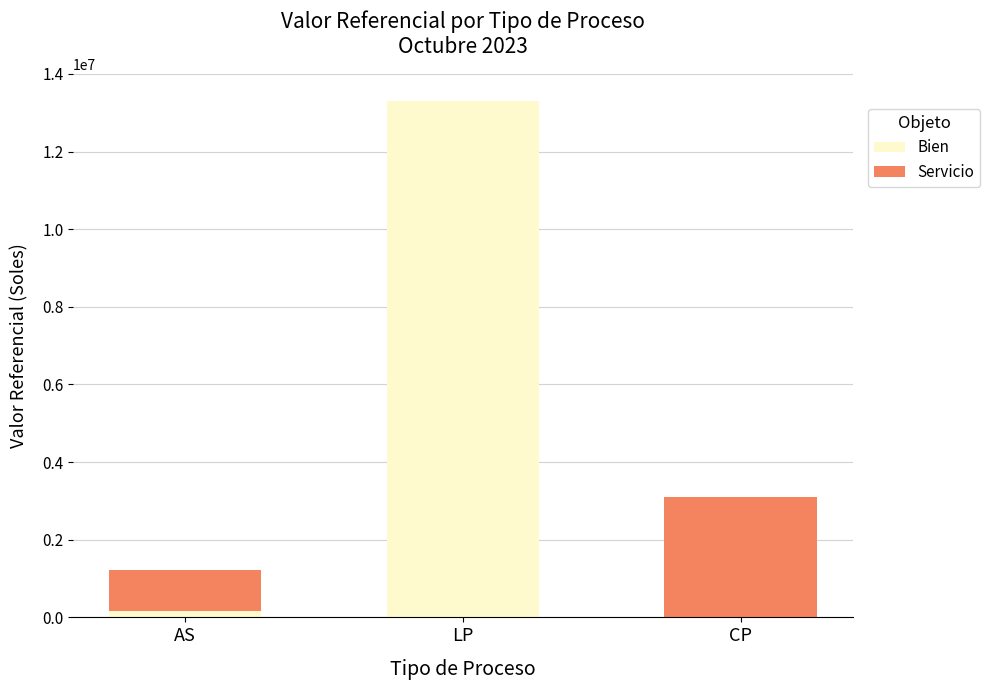

At which category is the sum across all series the highest?

LP